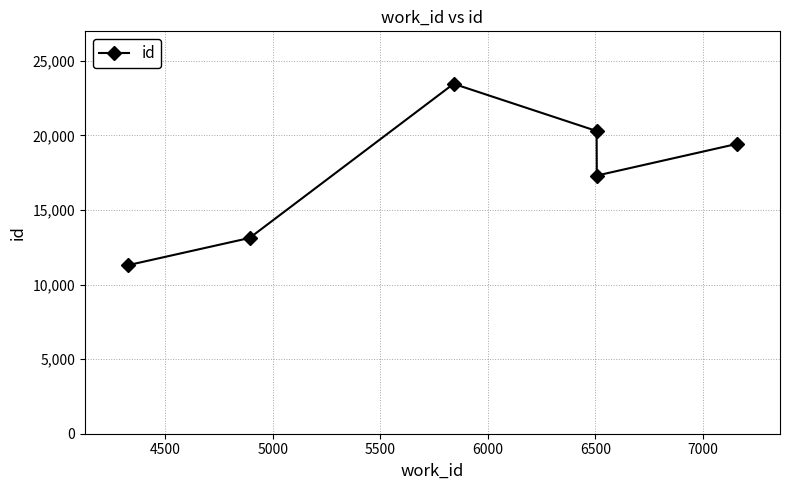

What is the value of the 2nd point from the left?

13127